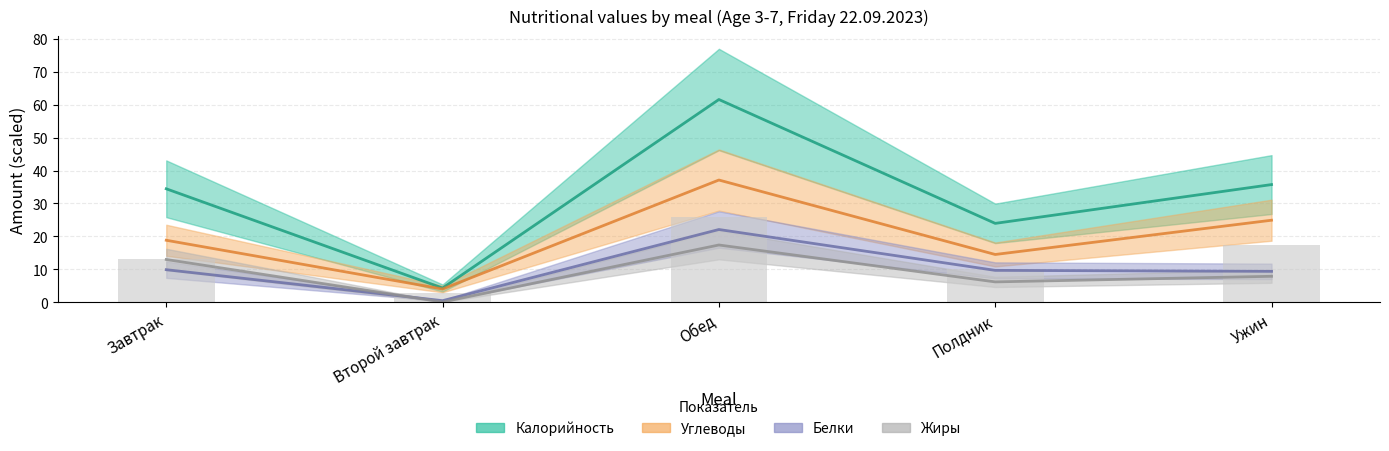

The value of Белки at Полдник is 9.7. True or false?

True